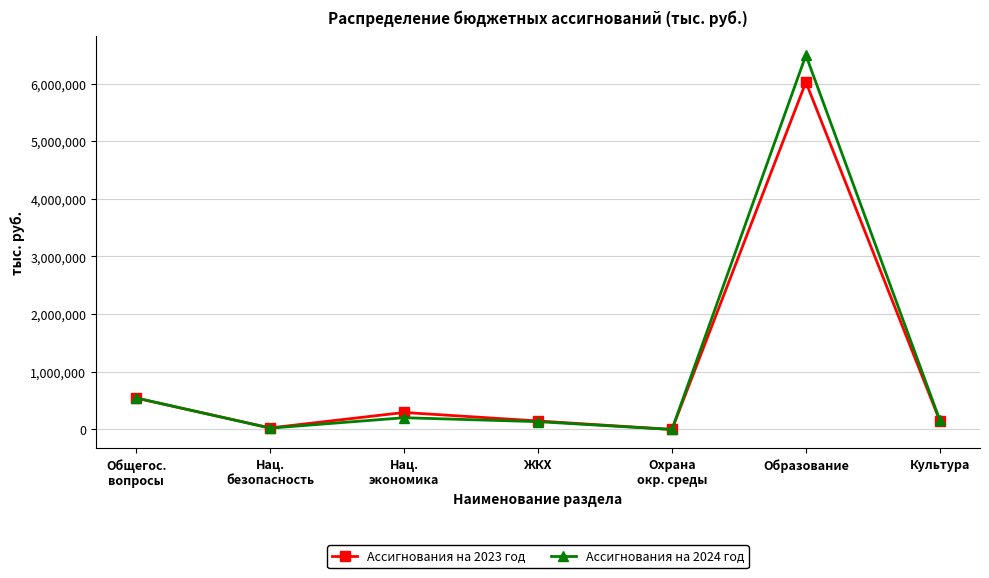

True or false: Ассигнования на 2024 год has more than 1 interior local peaks.

True